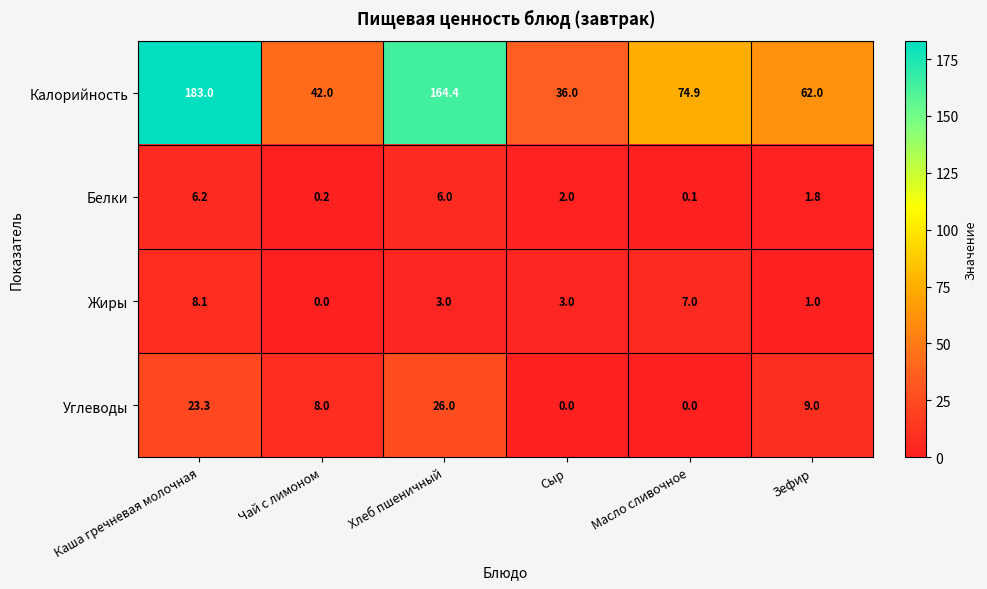

Reading left to right, transcribe all the data shown in this chart.

Калорийность: Каша гречневая молочная=183.0	Чай с лимоном=42.0	Хлеб пшеничный=164.4	Сыр=36.0	Масло сливочное=74.9	Зефир=62.0
Белки: Каша гречневая молочная=6.2	Чай с лимоном=0.2	Хлеб пшеничный=6.0	Сыр=2.0	Масло сливочное=0.1	Зефир=1.8
Жиры: Каша гречневая молочная=8.1	Чай с лимоном=0.0	Хлеб пшеничный=3.0	Сыр=3.0	Масло сливочное=7.0	Зефир=1.0
Углеводы: Каша гречневая молочная=23.3	Чай с лимоном=8.0	Хлеб пшеничный=26.0	Сыр=0.0	Масло сливочное=0.0	Зефир=9.0